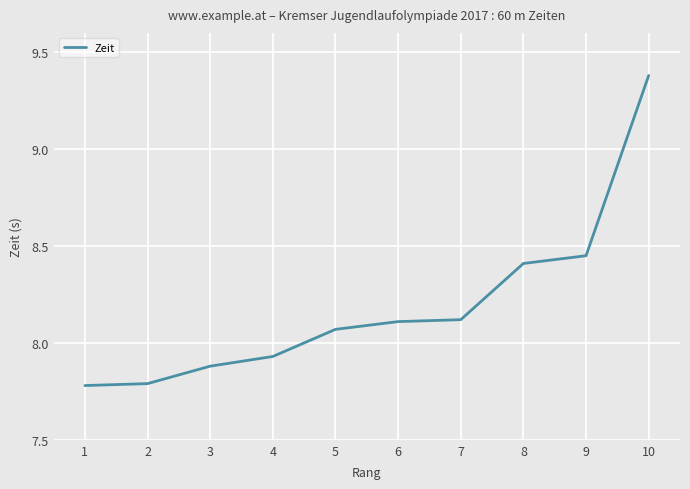

What is the sum of all values?

81.9